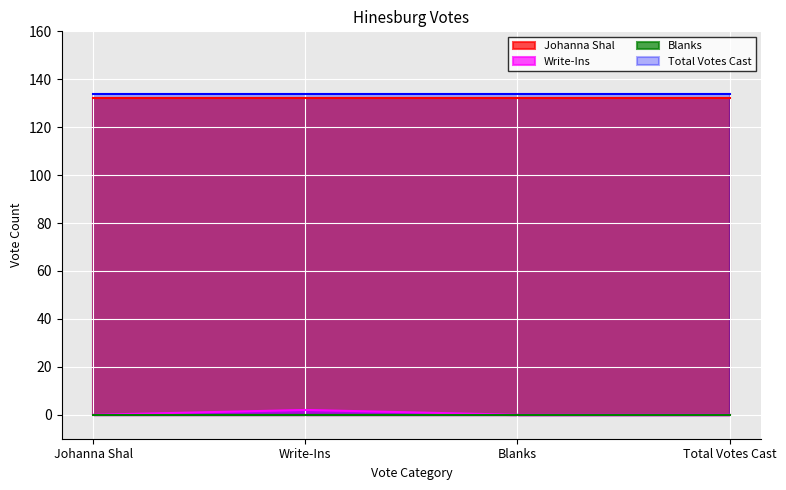

What value does the Write-Ins series have at Write-Ins?

2